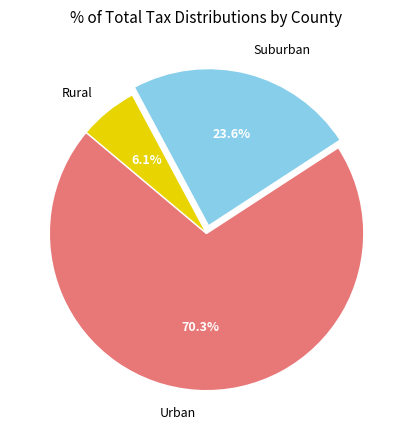

Which slice is the largest?

Urban